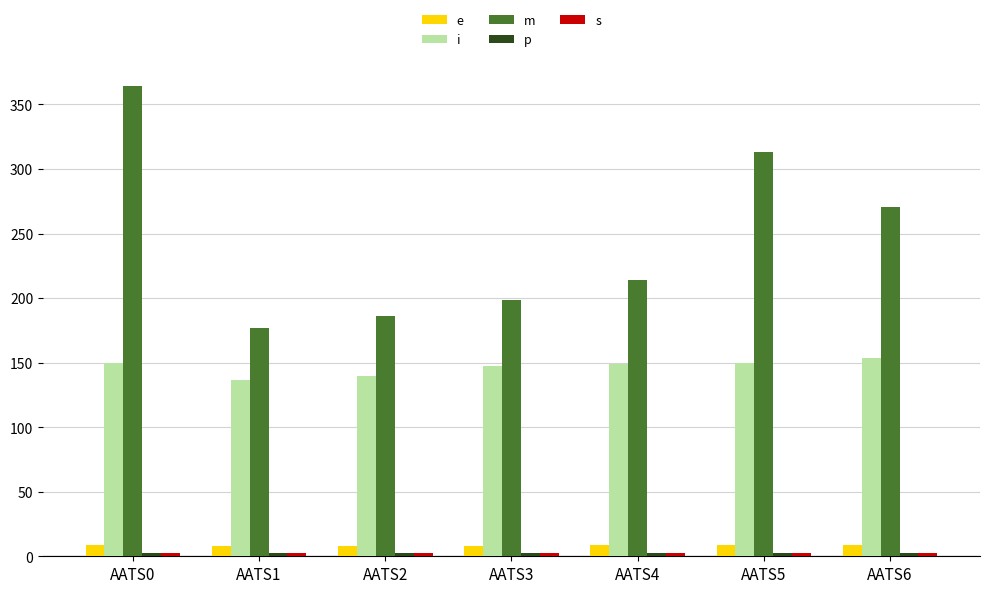

Which series has the largest total across all categories?

m